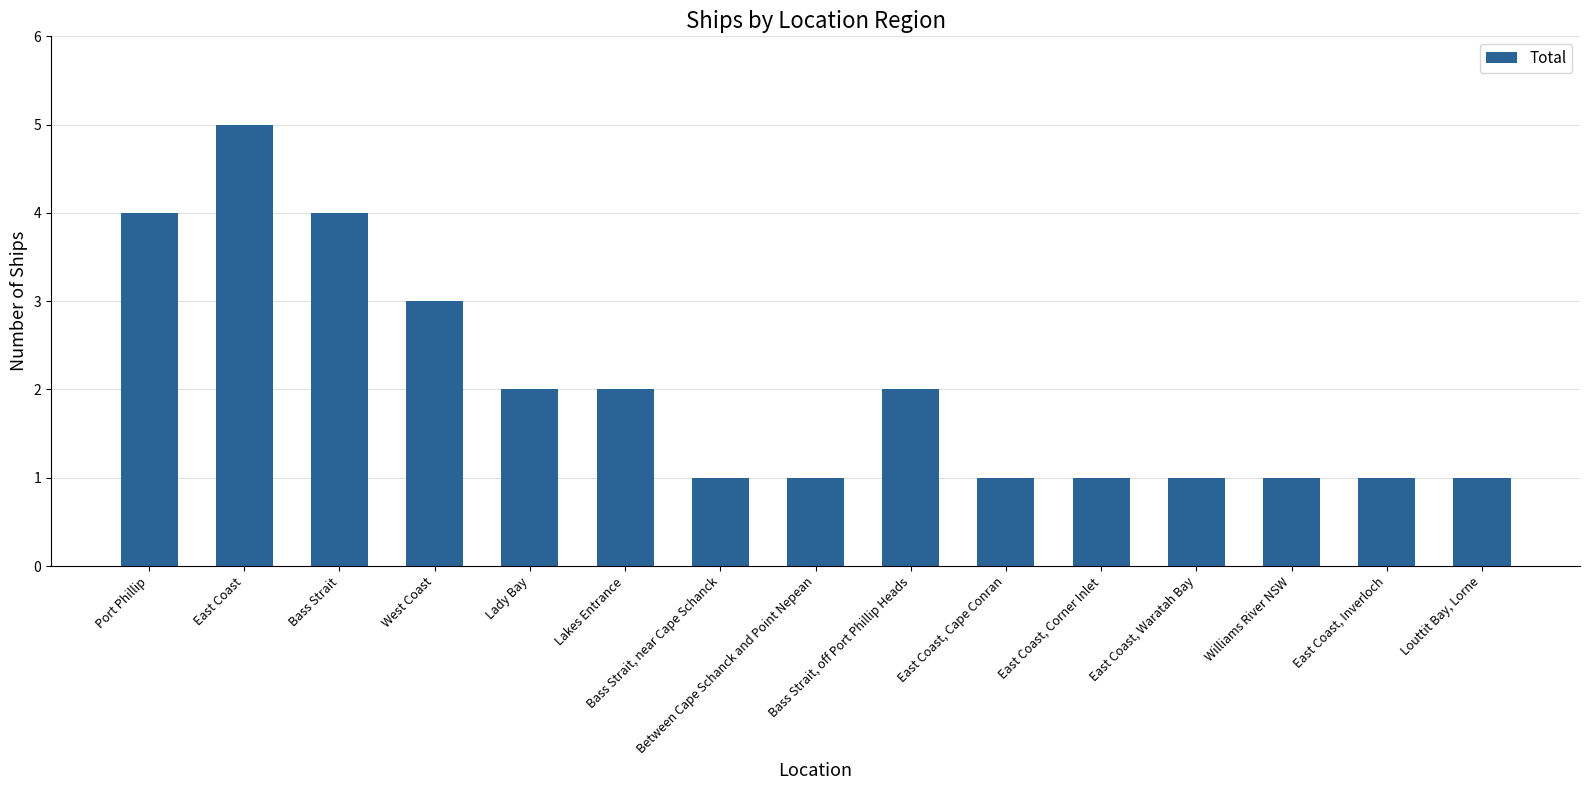

Reading left to right, list all the values displayed in this chart.

4	5	4	3	2	2	1	1	2	1	1	1	1	1	1